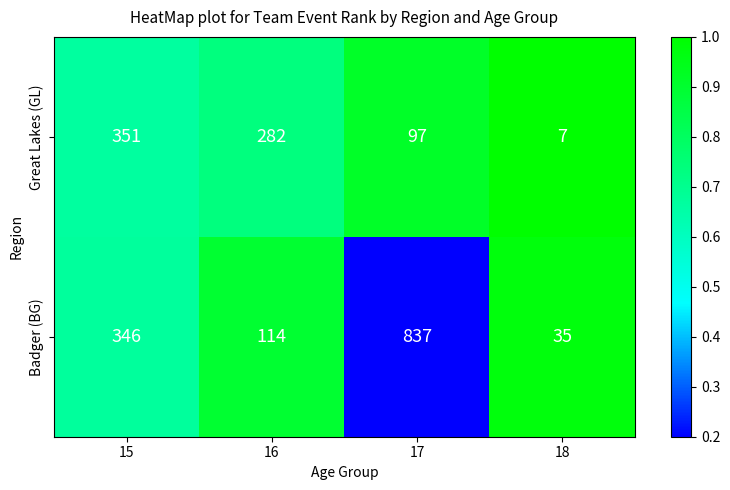

Between 16 and 18, which series saw the biggest shift?

Great Lakes (GL)